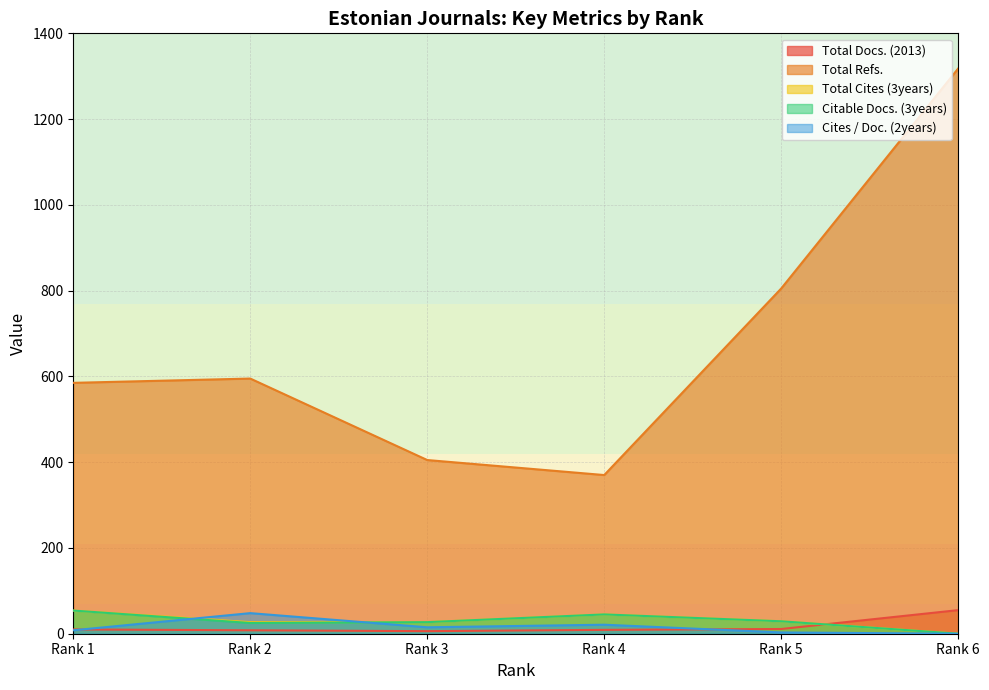

True or false: Total Docs. (2013) and Total Refs. intersect in this chart.

False